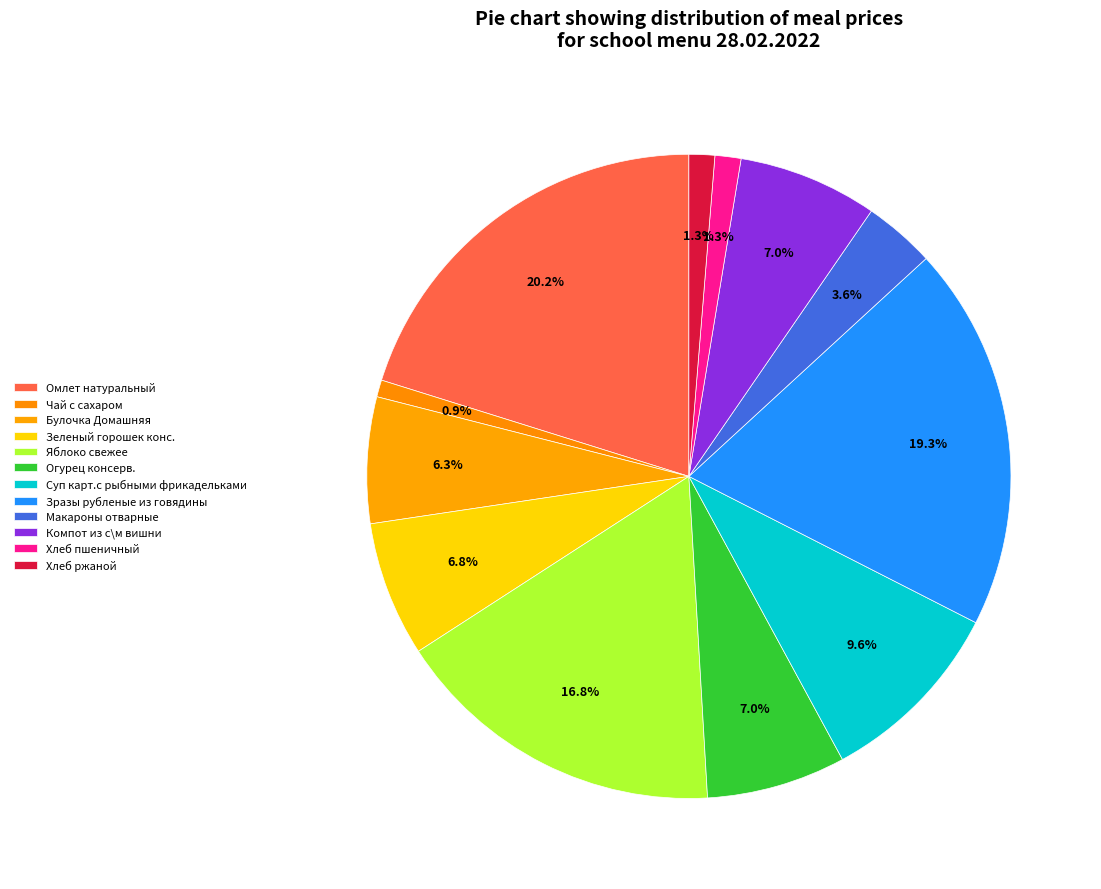

How many segments does this pie chart have?

12